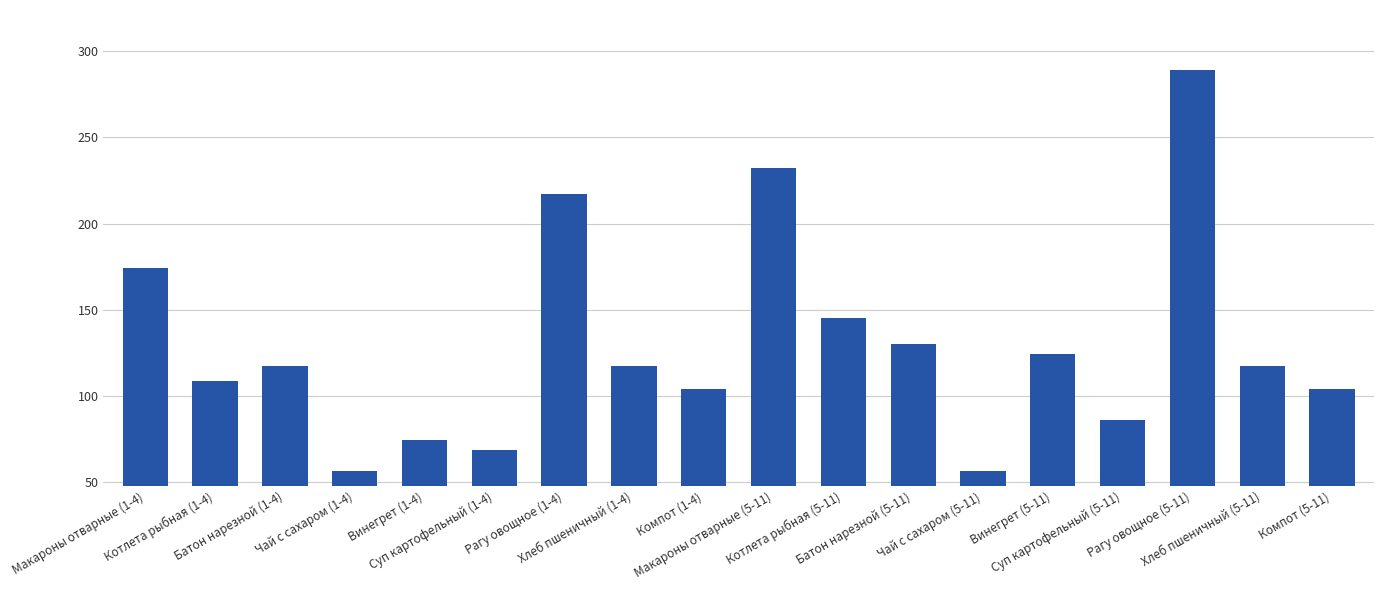

Reading right to left, transcribe all the data shown in this chart.

104.0	117.5	289.3	85.7	124.0	56.0	130.0	145.0	232.0	104.0	117.5	217.0	68.6	74.0	56.0	117.5	108.8	174.0